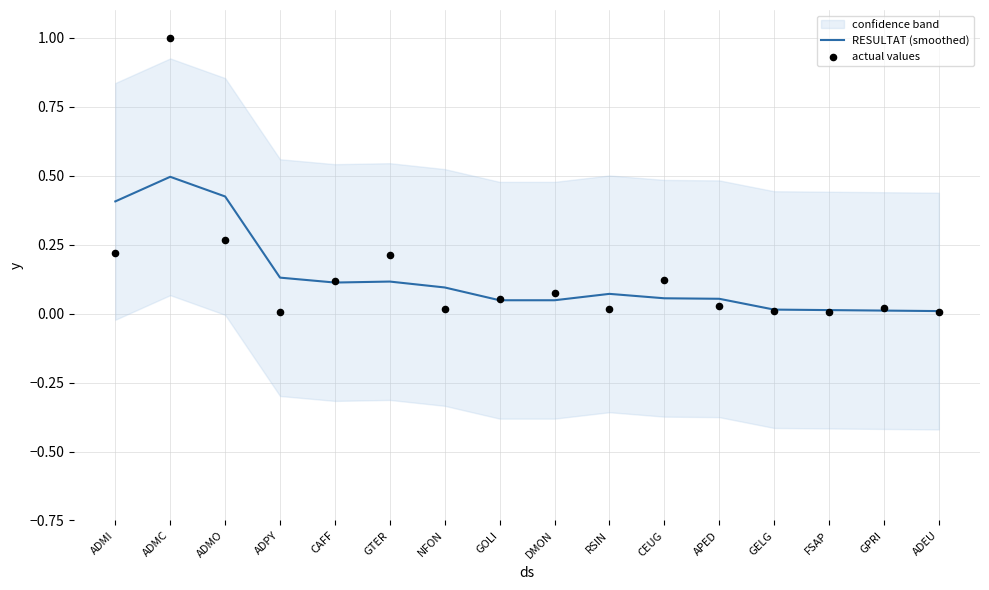

What are all the series names shown in the legend?

RESULTAT (smoothed), actual values